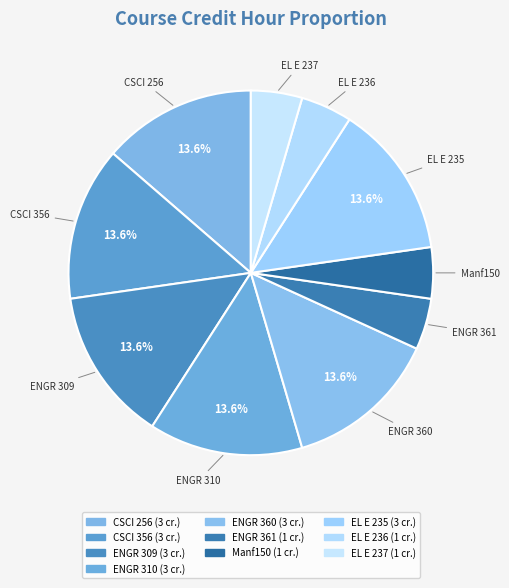

Is the sum of ENGR 310 and Manf150 greater than half?

No